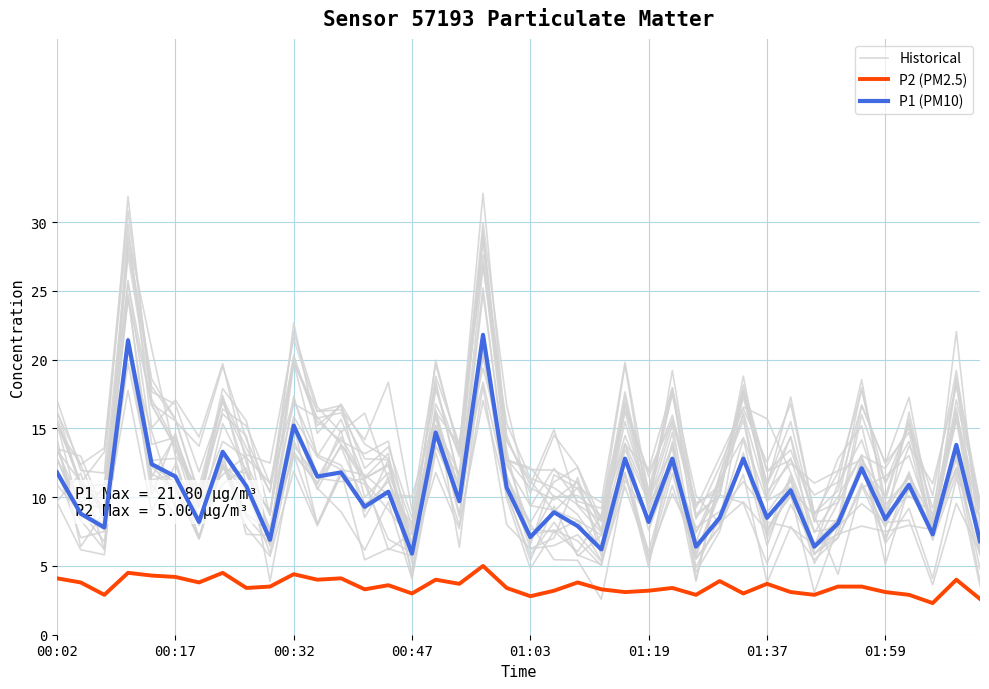

What is the difference between the P1 (PM10) values at 24 and 12?

1.0